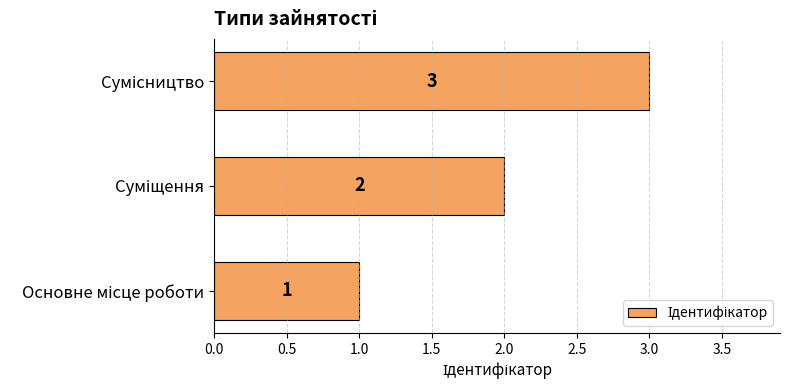

How many values are between 1 and 3?

3